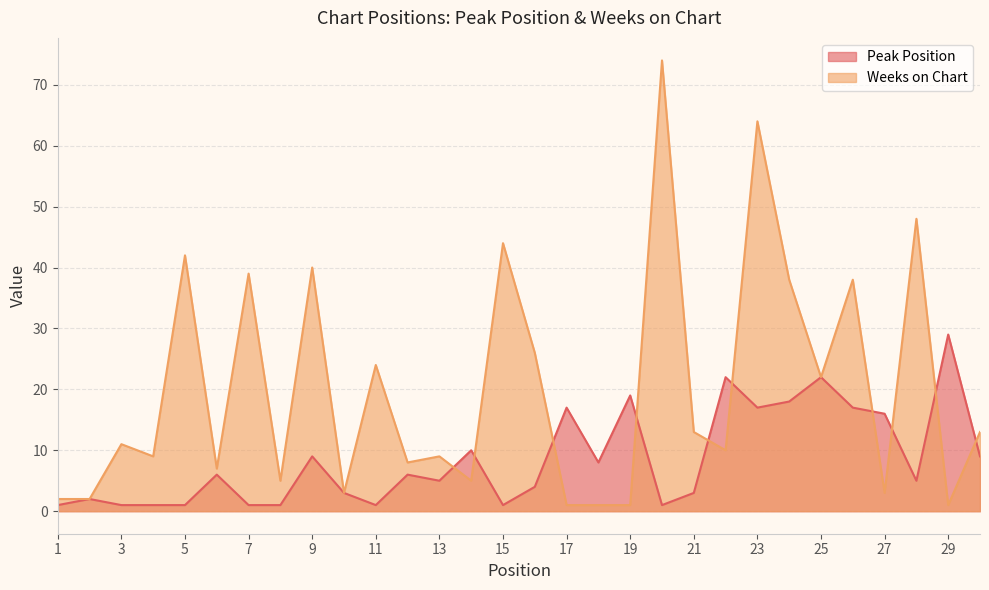

What is the value of the Weeks on Chart point at the 8th from the left?

5